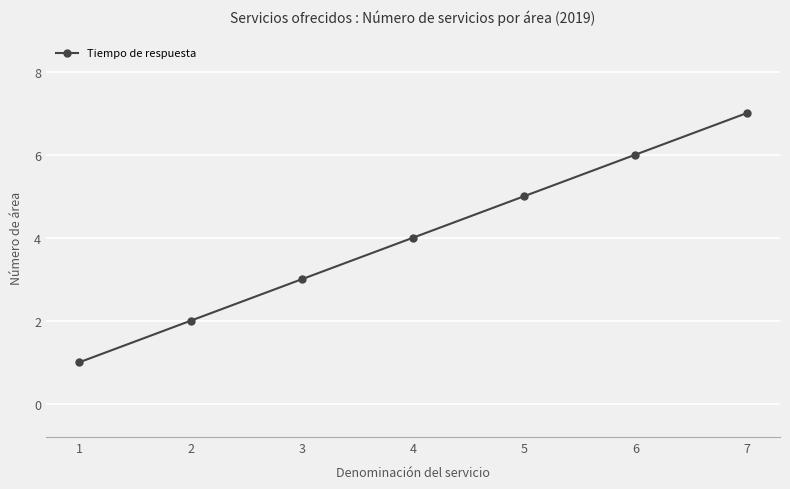

How many values are between 2 and 6?

5